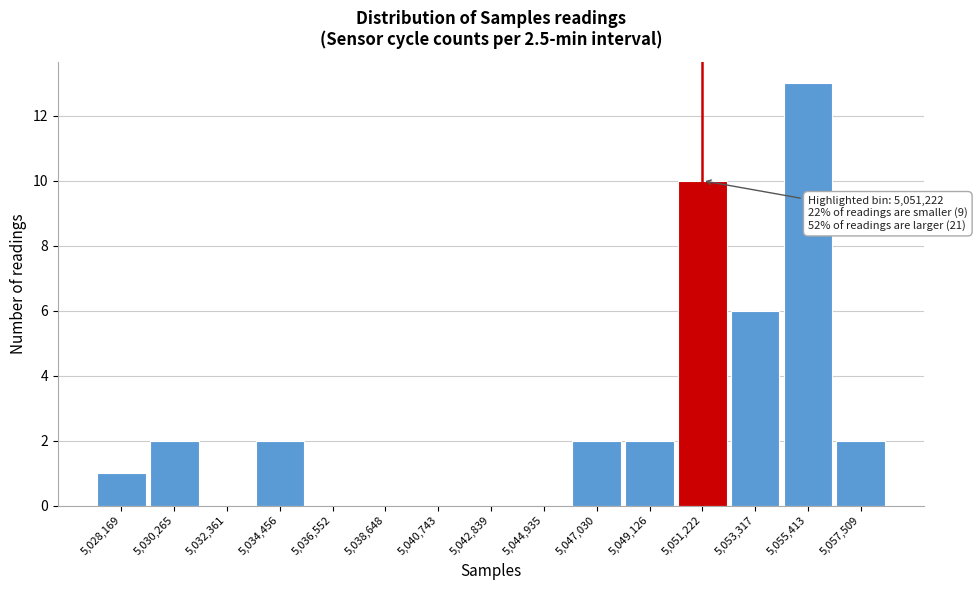

Over which range of the x-axis is the bar tallest?

5054500 to 5056500